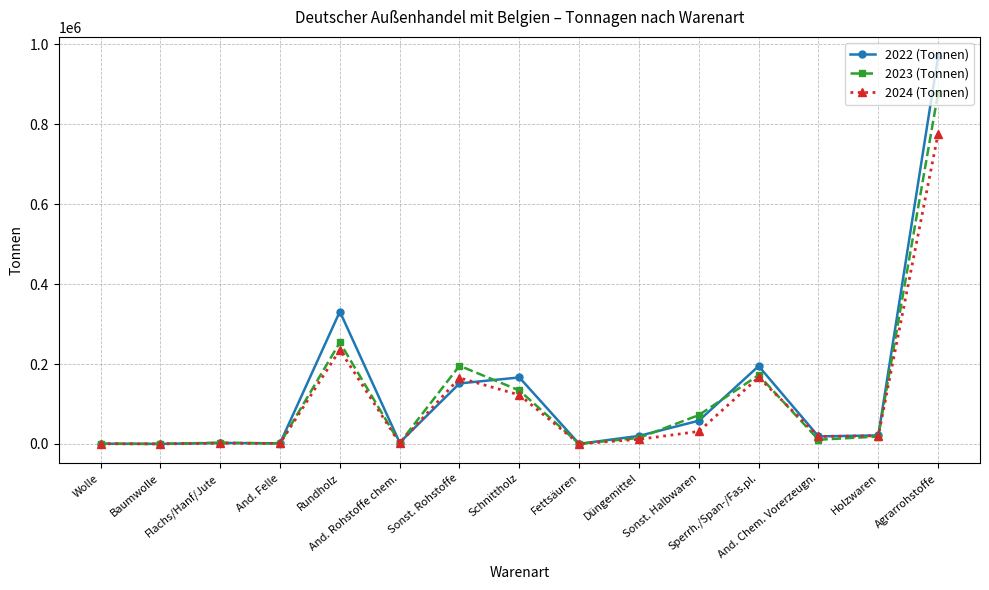

Does the chart display data point markers on the line(s)?

Yes